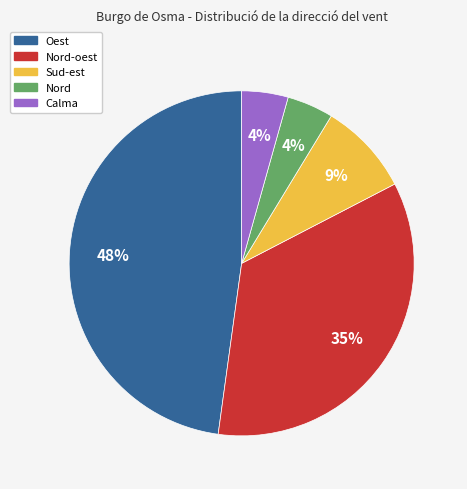

To the nearest percent, what is the average slice percentage?

20%